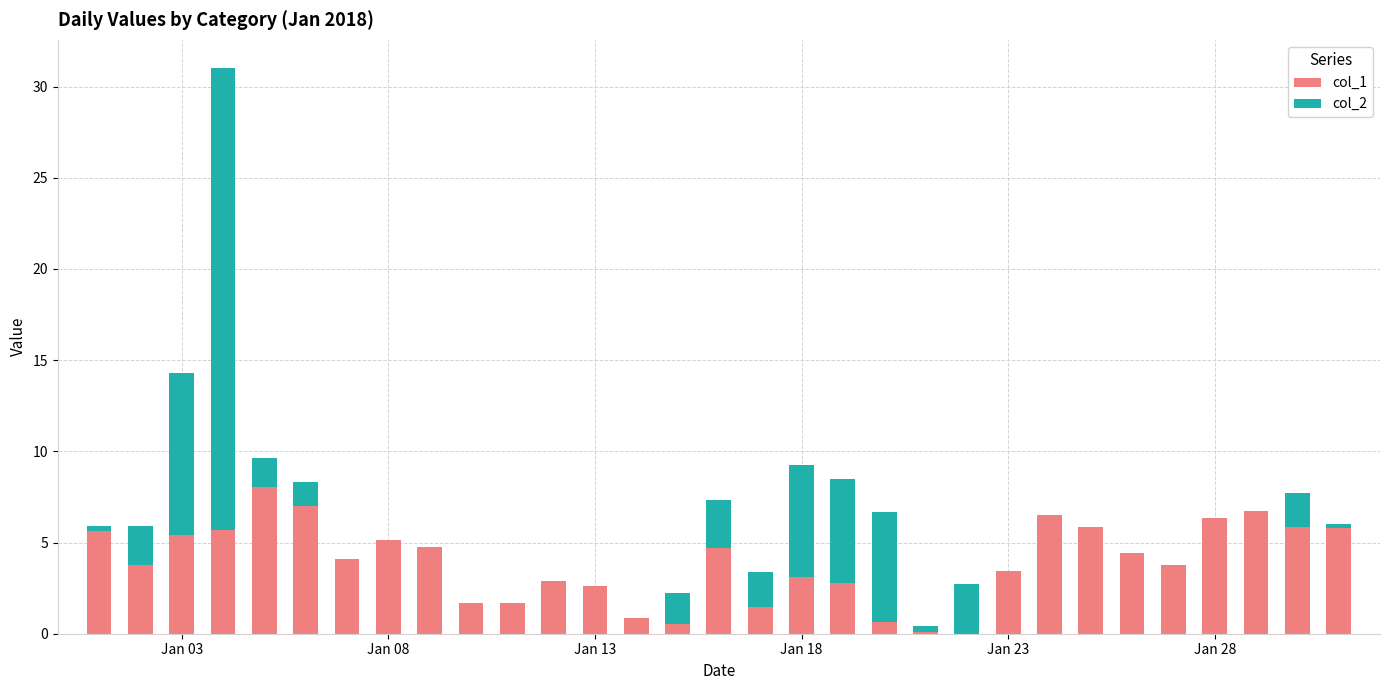

Are the bars grouped side by side (vs. stacked)?

No